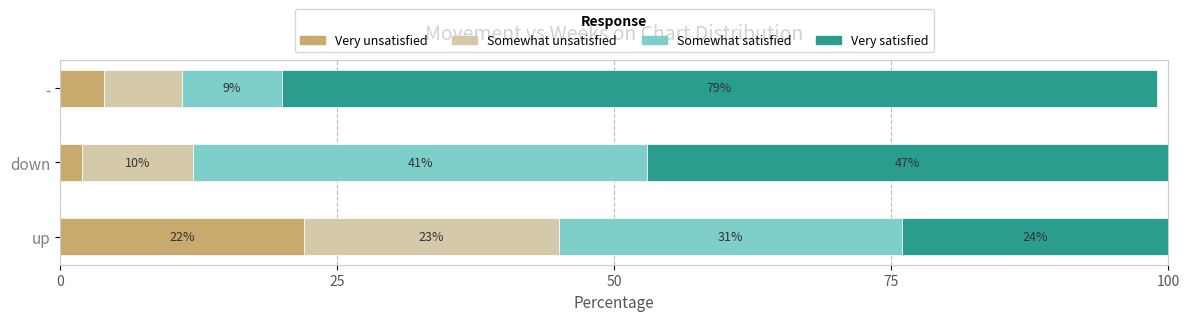

Which series has the largest total across all categories?

Very satisfied